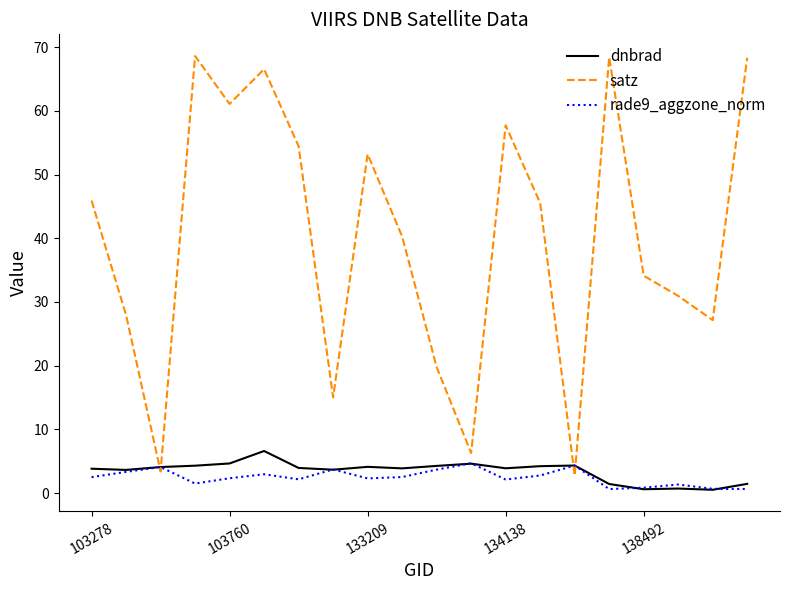

In rade9_aggzone_norm, how many points are lower than both neighbors (excluding endpoints)?

5